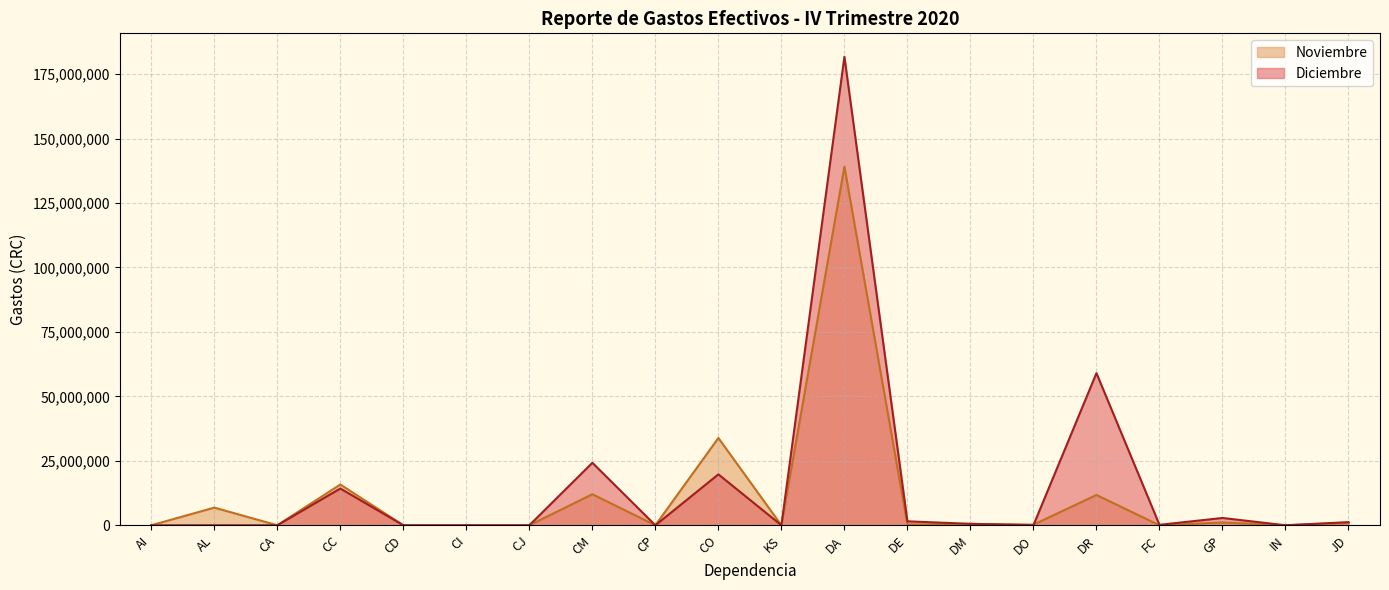

After their last crossing, which series has the higher values: Diciembre or Noviembre?

Diciembre